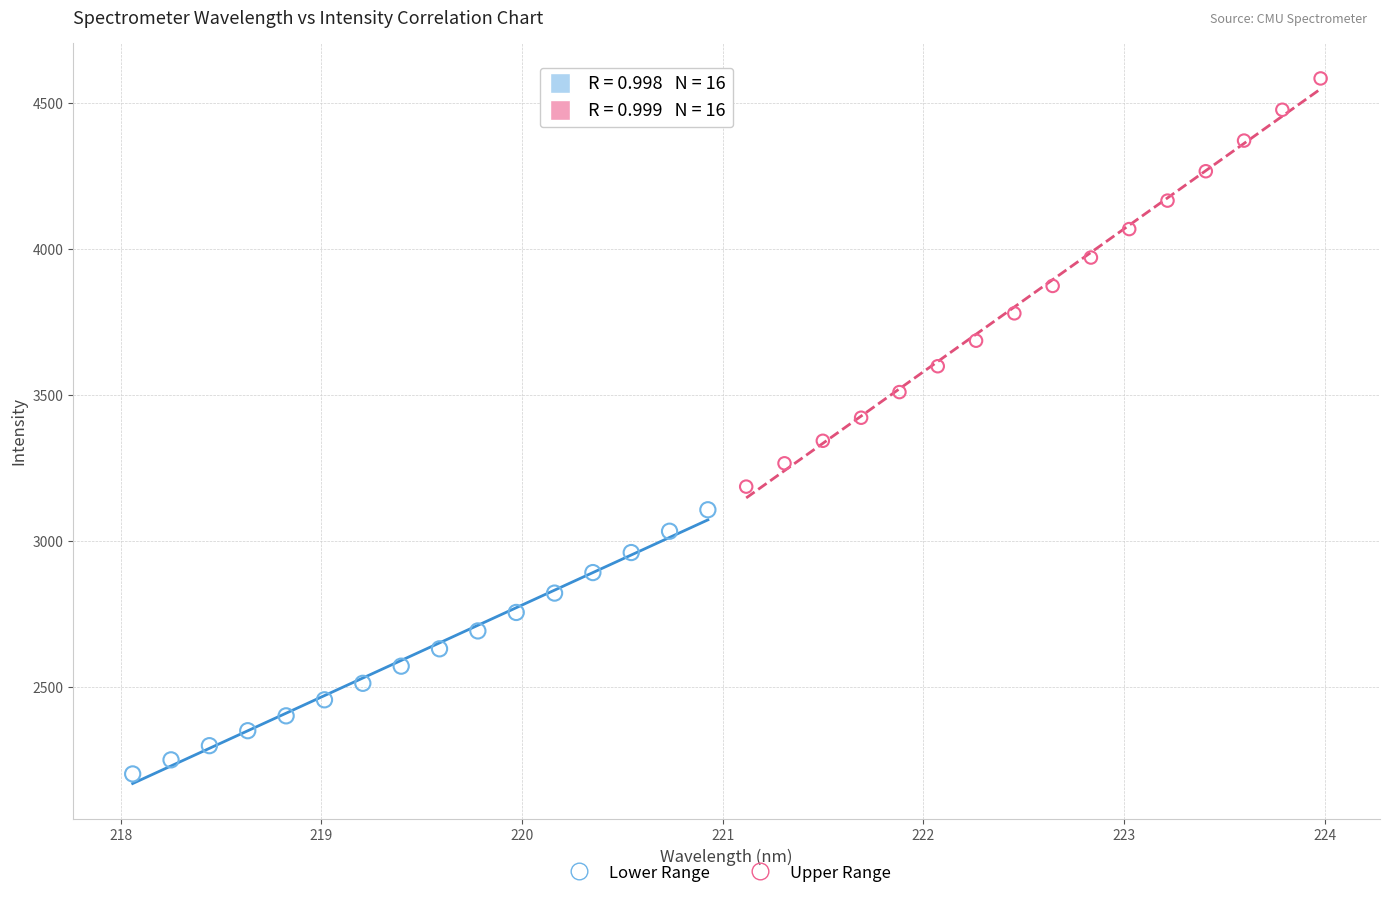

Which series reaches the minimum Y coordinate?

Lower Range